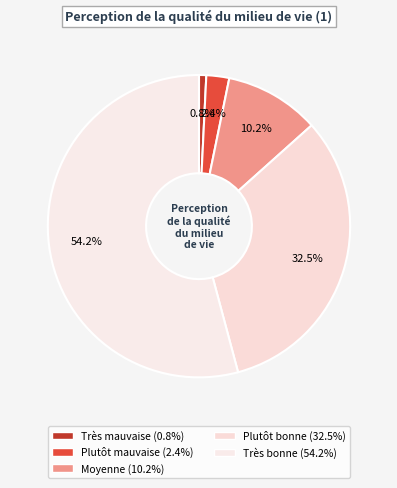

What percentage is the Plutôt mauvaise slice, to the nearest percent?

2%